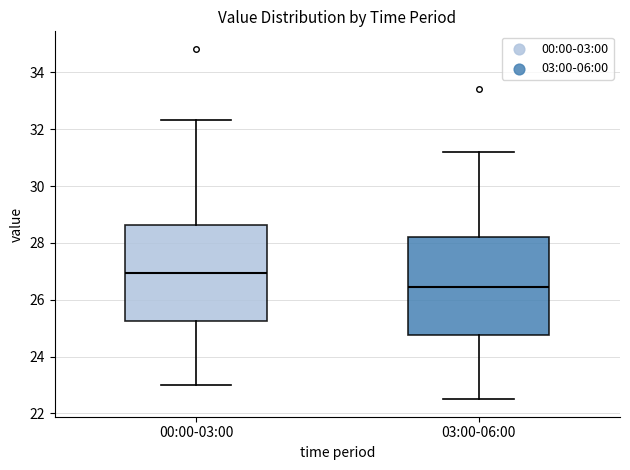

Where is the upper edge of the box for 03:00-06:00 on the y-axis? The values are not printed on the chart, so give them approximately, as read against the axis.

28.2